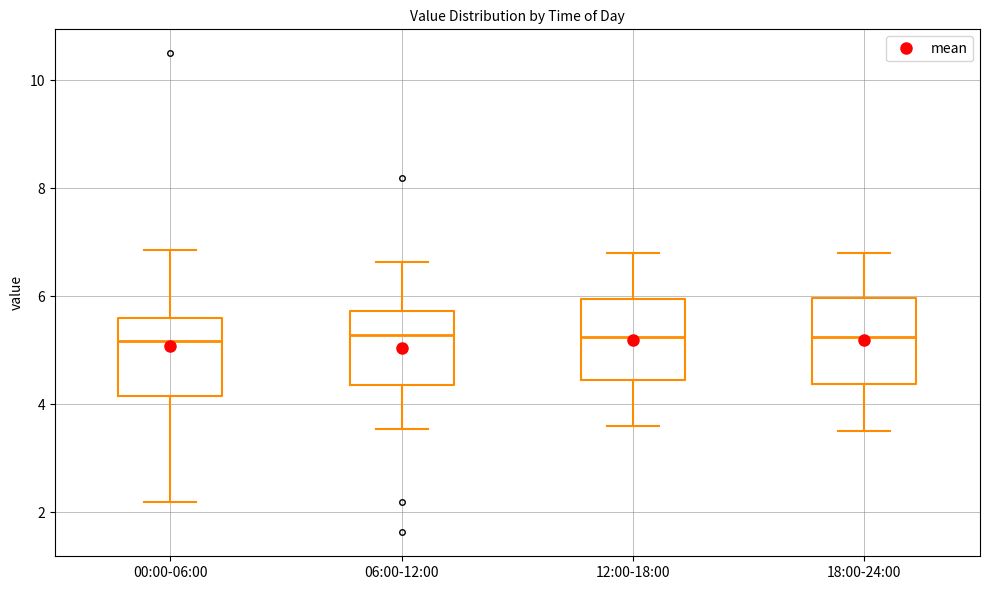

Reading left to right, read every box against the y-axis: the position of its median line, the range the box covers, and the ends of its whiskers. The values are not printed on the chart, so give them approximately, as read against the axis.

00:00-06:00: median 5.2, box 4.2 to 5.6, whiskers 2.2 to 6.8
06:00-12:00: median 5.2, box 4.4 to 5.8, whiskers 3.6 to 6.6
12:00-18:00: median 5.2, box 4.4 to 6.0, whiskers 3.6 to 6.8
18:00-24:00: median 5.2, box 4.4 to 6.0, whiskers 3.6 to 6.8